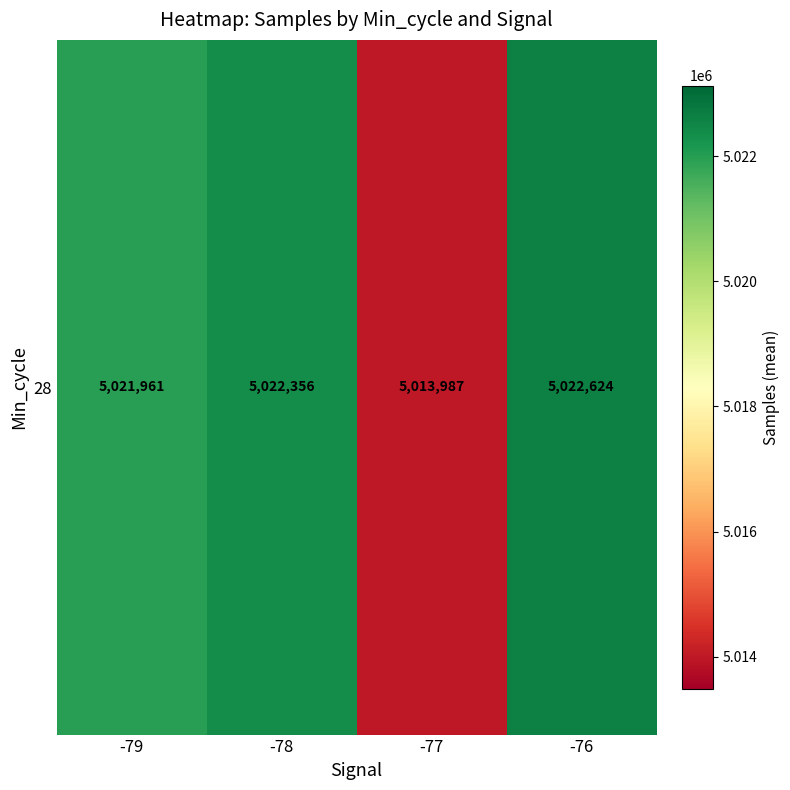

Reading left to right, extract all data points from this chart.

-79=5021961.0	-78=5022356.4	-77=5013987.1	-76=5022624.0